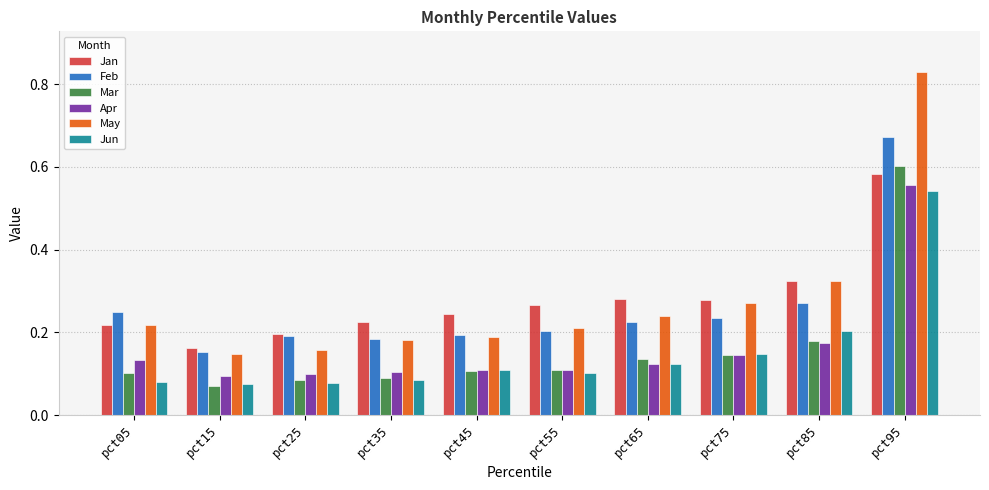

The value of Apr at pct55 is 0.0. True or false?

False